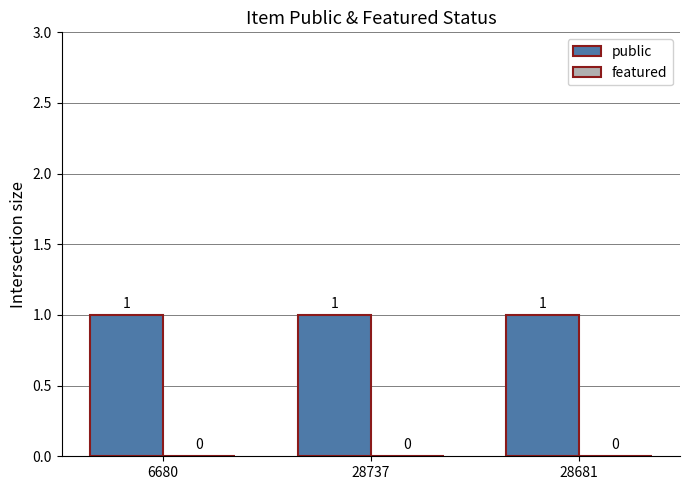

Is it true that featured equals 0 at 6680?

True